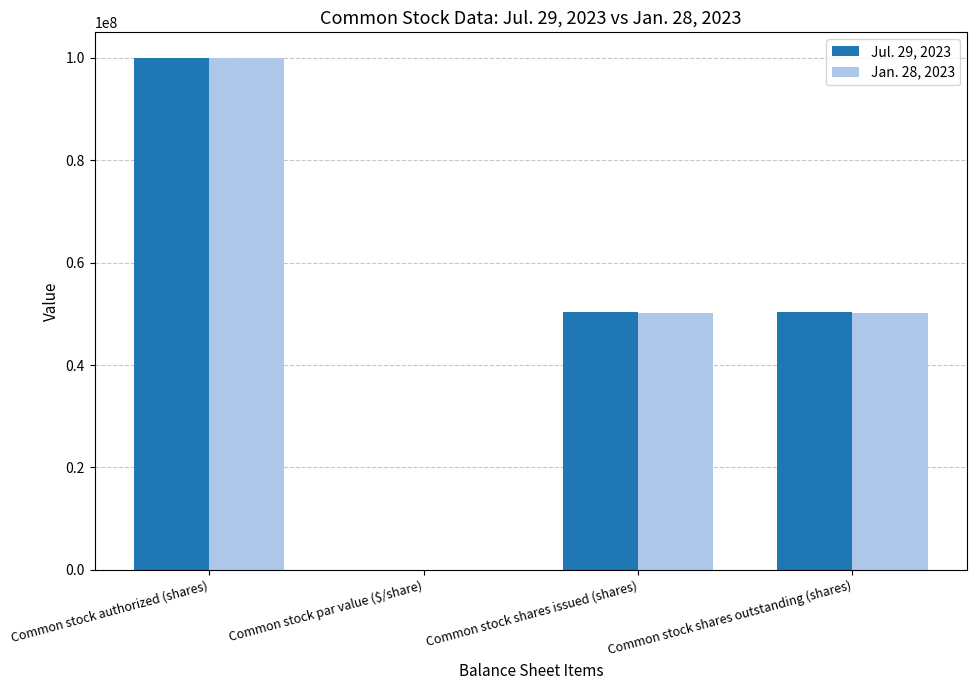

What are all the series names shown in the legend?

Jul. 29, 2023, Jan. 28, 2023